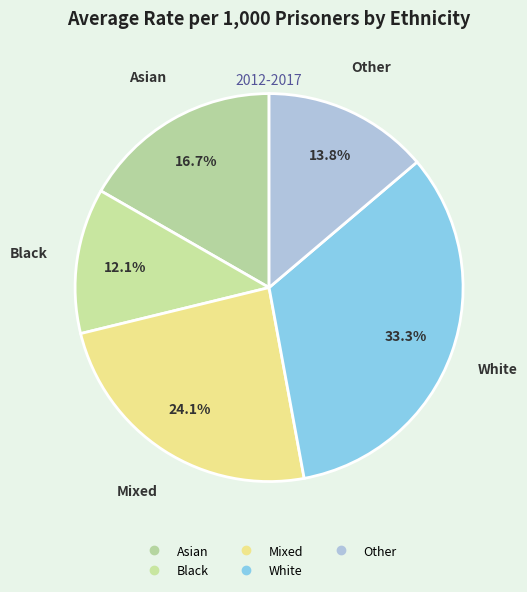

Count the number of slices in the pie.

5